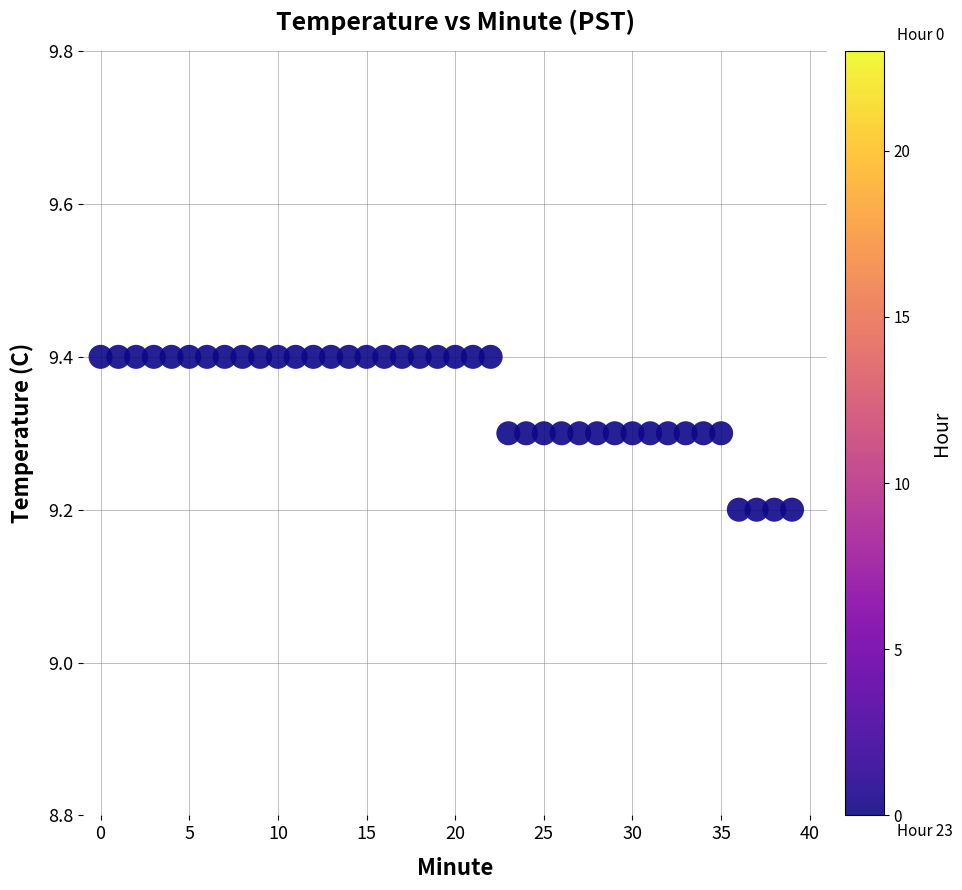

How many data points are displayed?

40